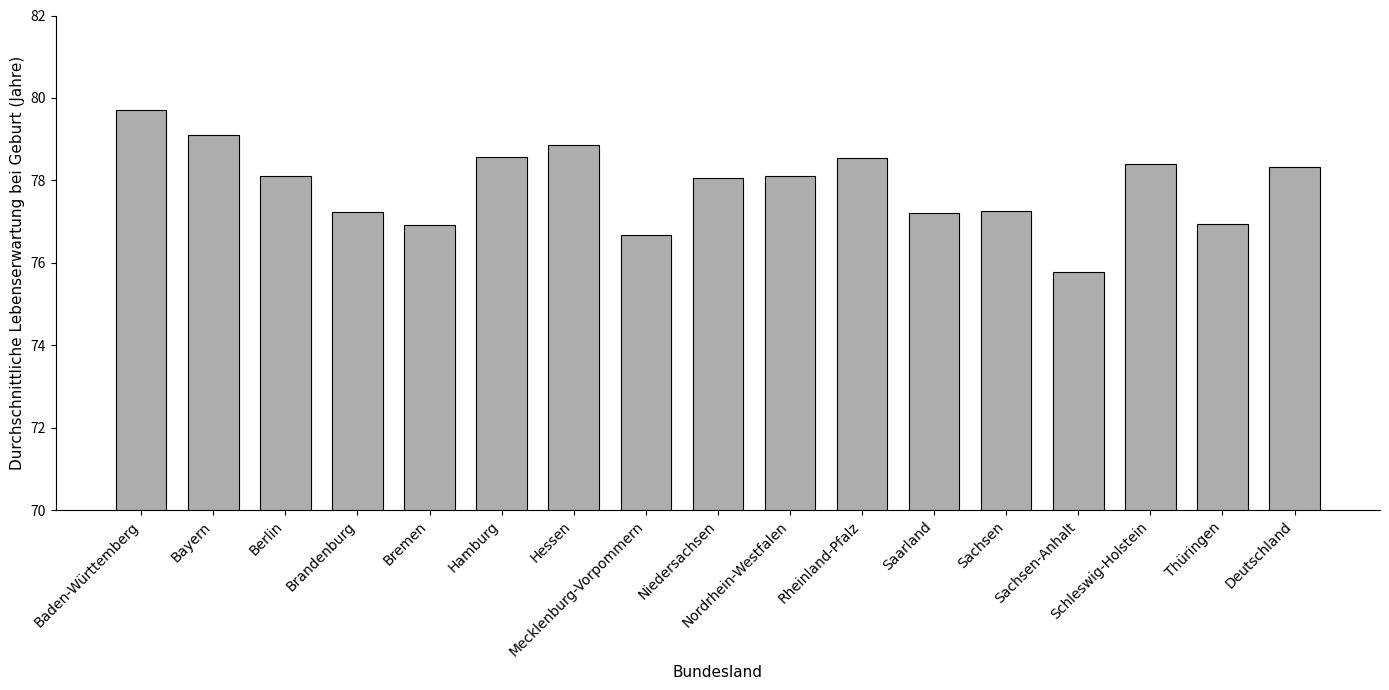

What is the difference between the values at Hessen and Niedersachsen?

0.8